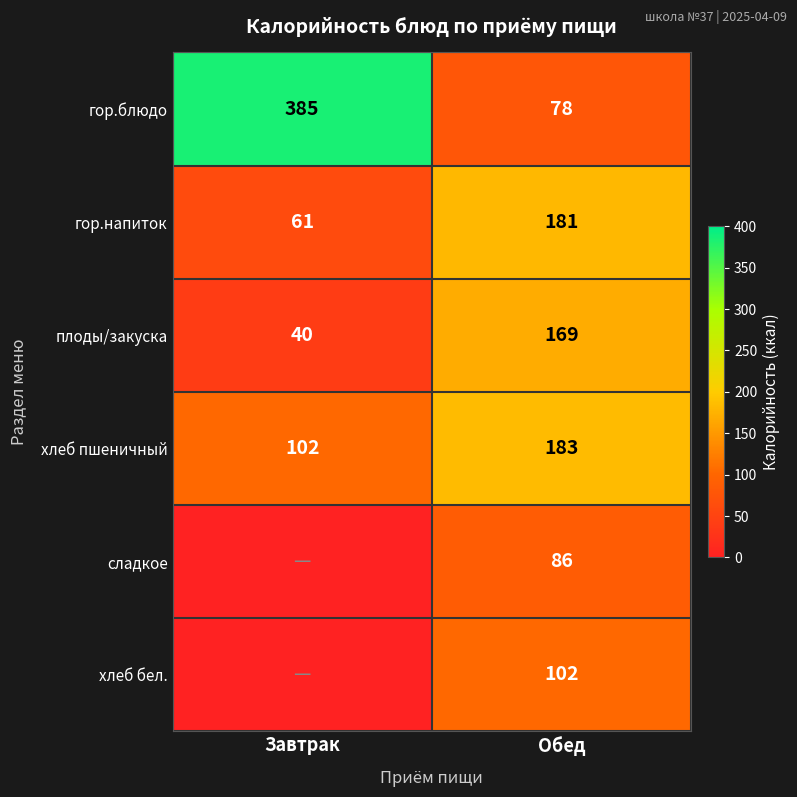

Rank the series at Обед from highest to lowest value.

хлеб пшеничный, гор.напиток, плоды/закуска, хлеб бел., сладкое, гор.блюдо